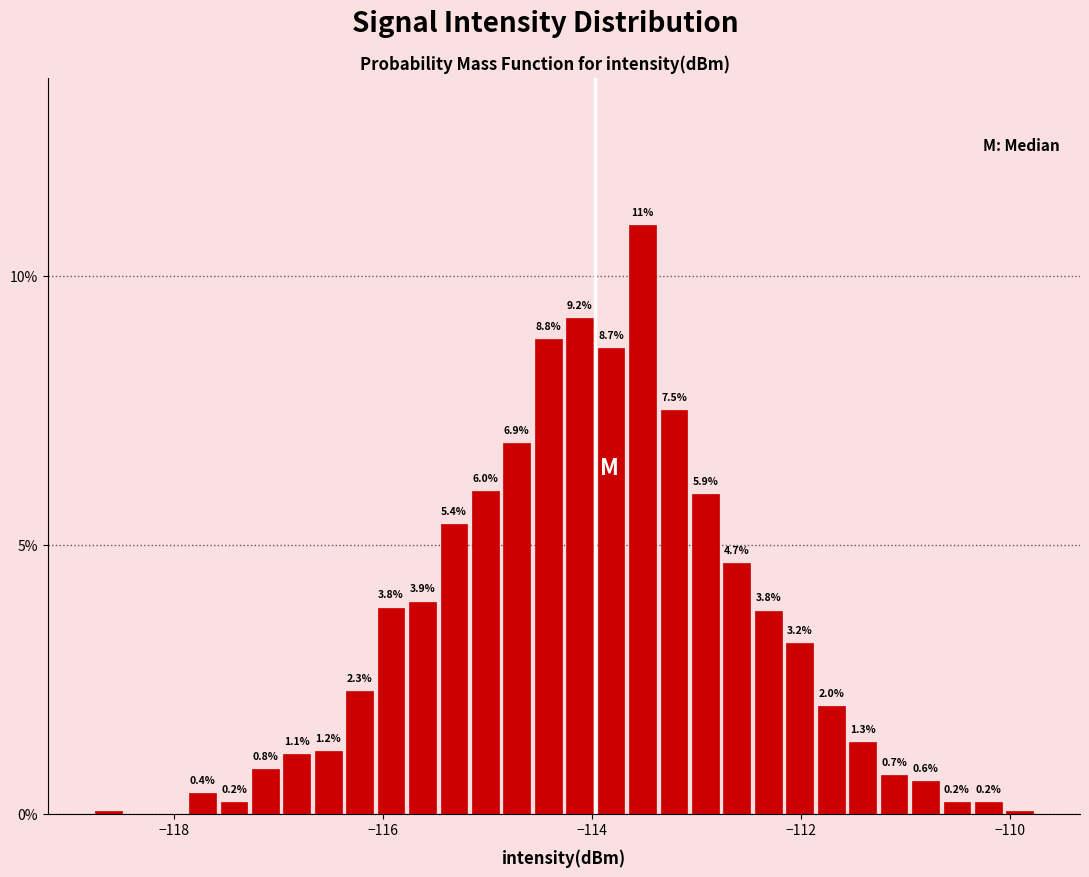

Read against the x-axis, roughly where is the centre of the tallest bar?

-113.6